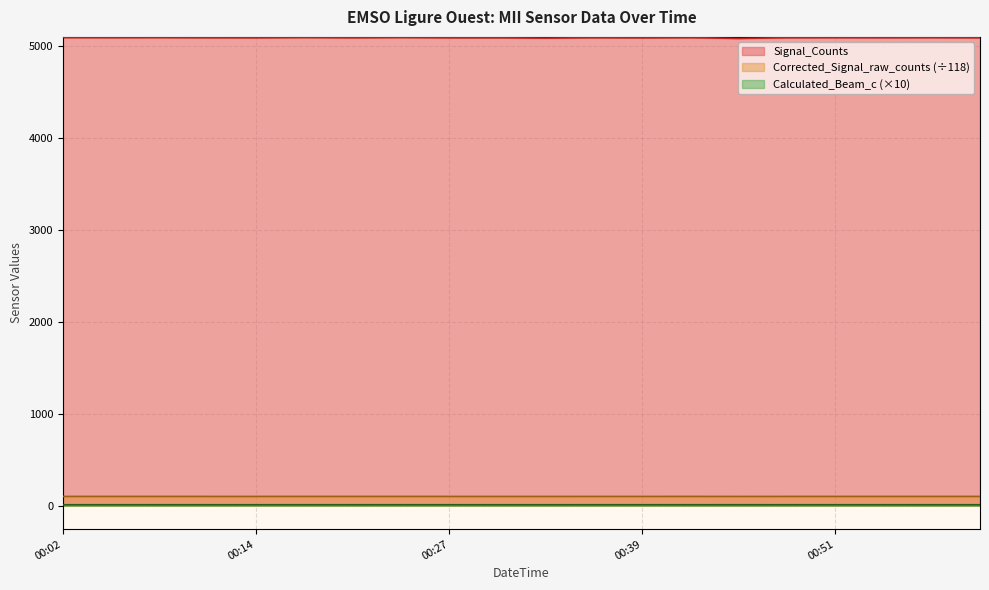

Which series has the largest range (max minus min)?

Signal_Counts